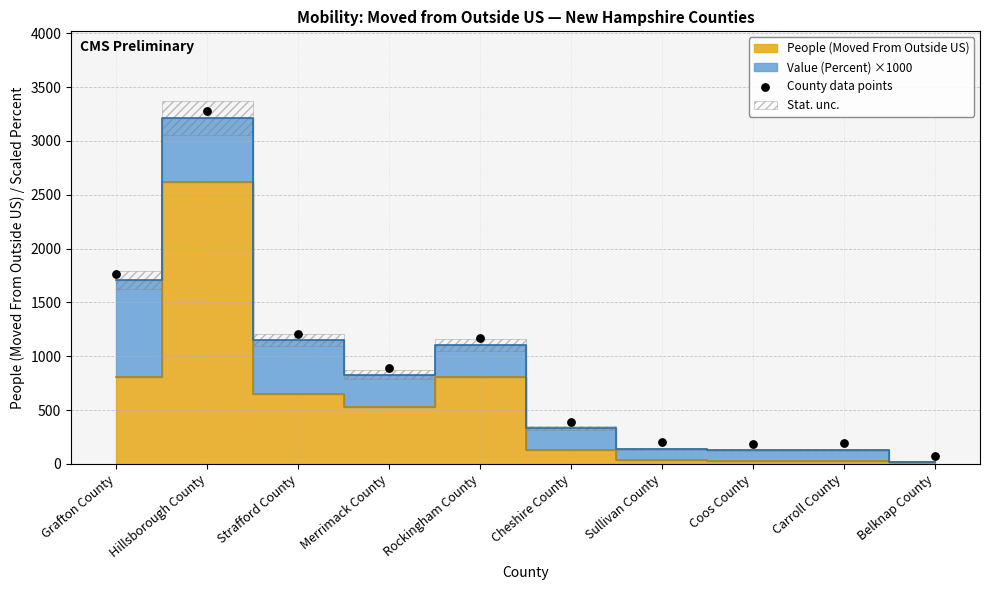

What is the range of Y values (max minus min)?

3202